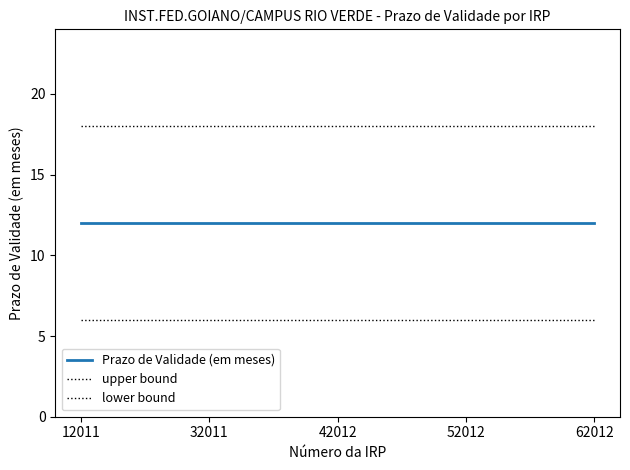

What is the total value across all series at 52012?

36